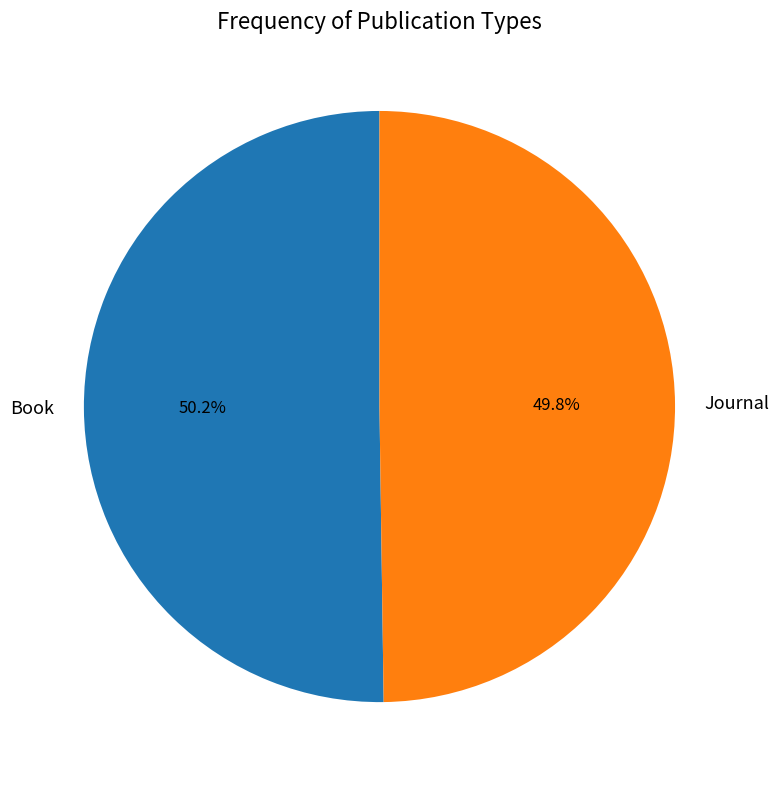

What is the ratio of the value at Journal to the value at Book?

1.0